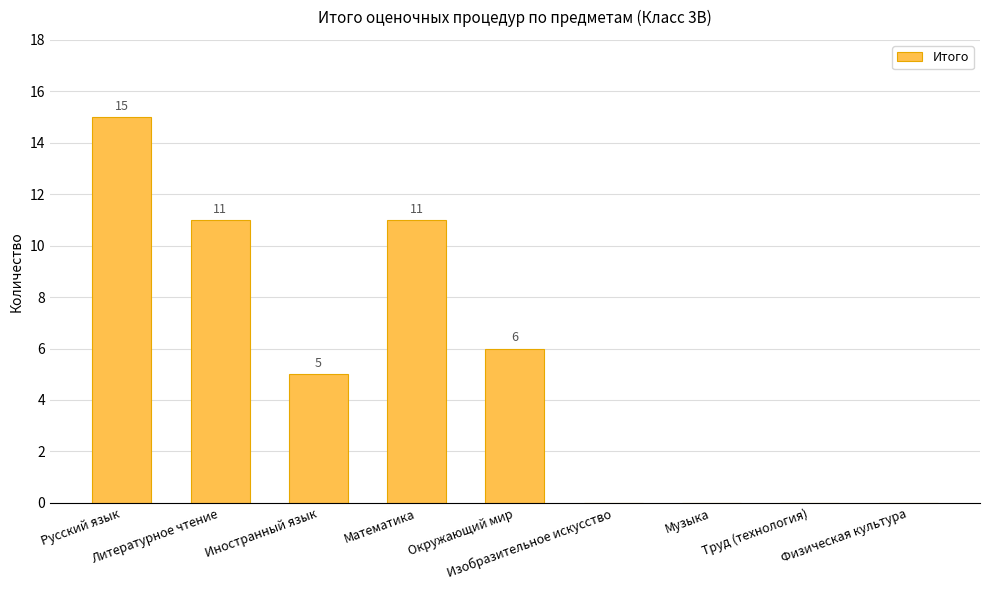

True or false: the data shows 9 at Окружающий мир.

False